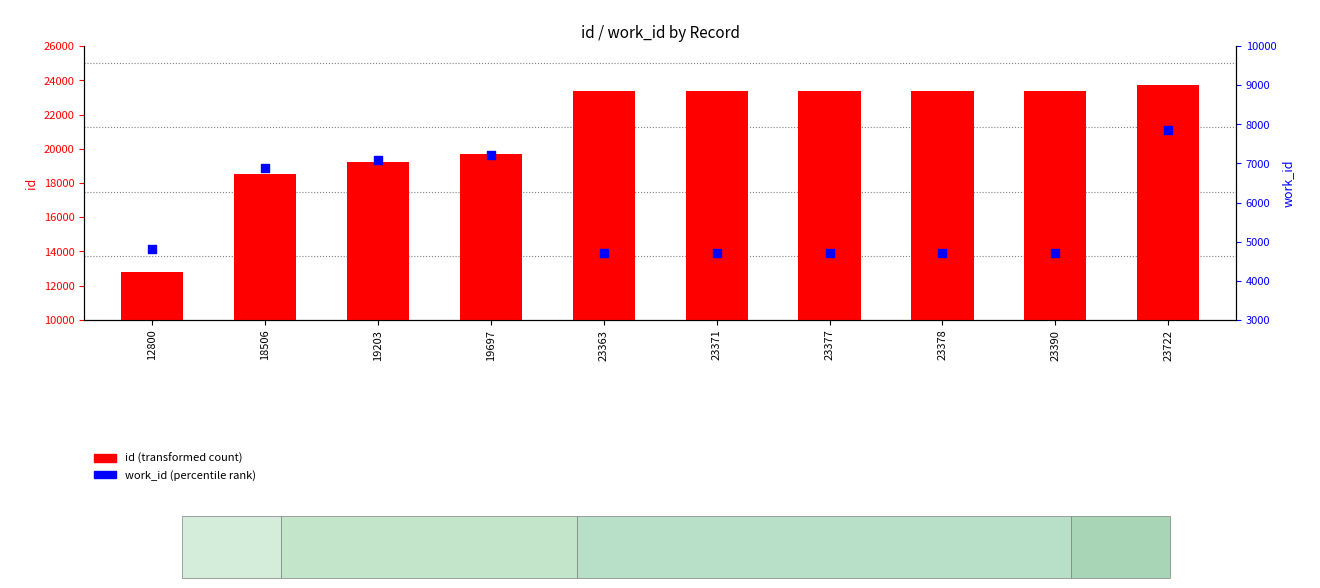

Which series contains the highest Y value?

id